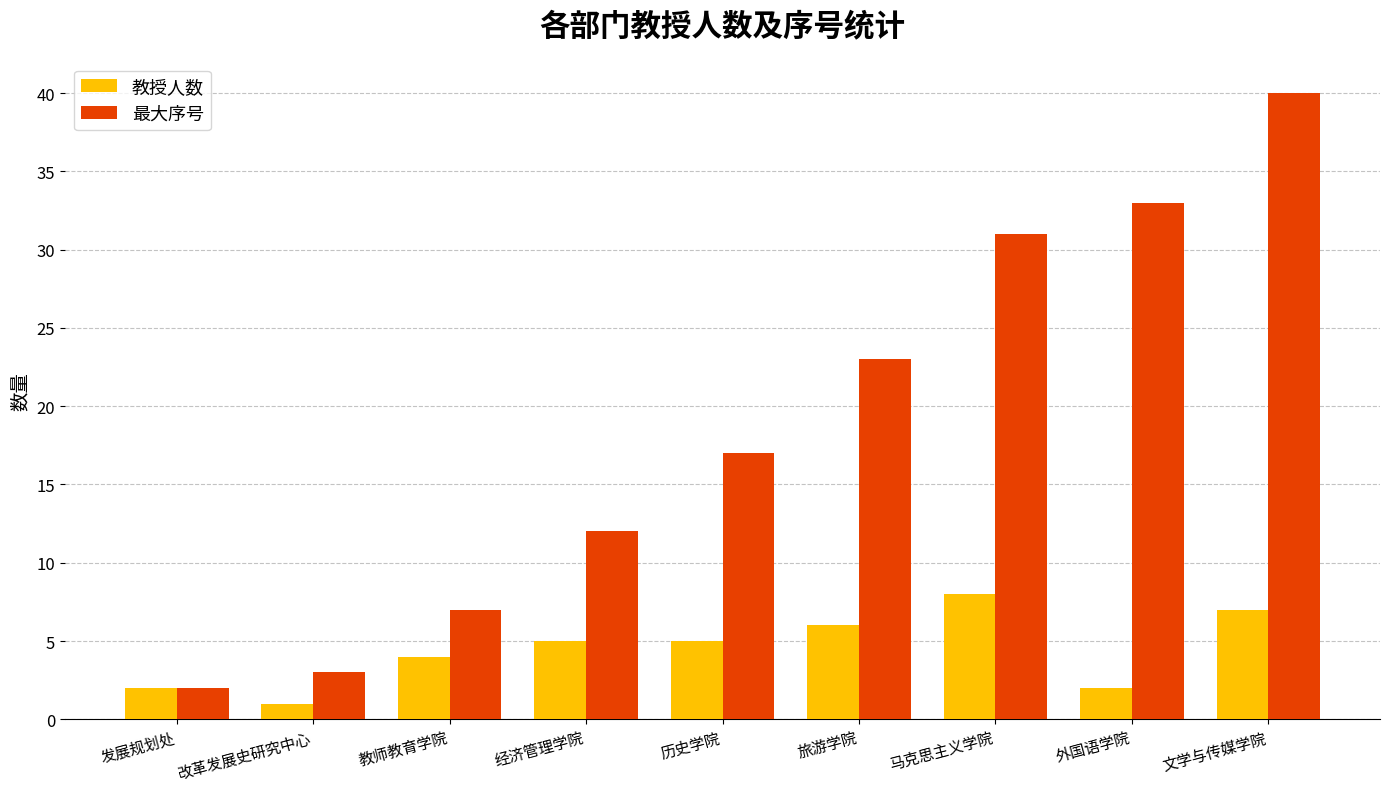

Reading right to left, transcribe all the data shown in this chart.

教授人数: 7	2	8	6	5	5	4	1	2
最大序号: 40	33	31	23	17	12	7	3	2